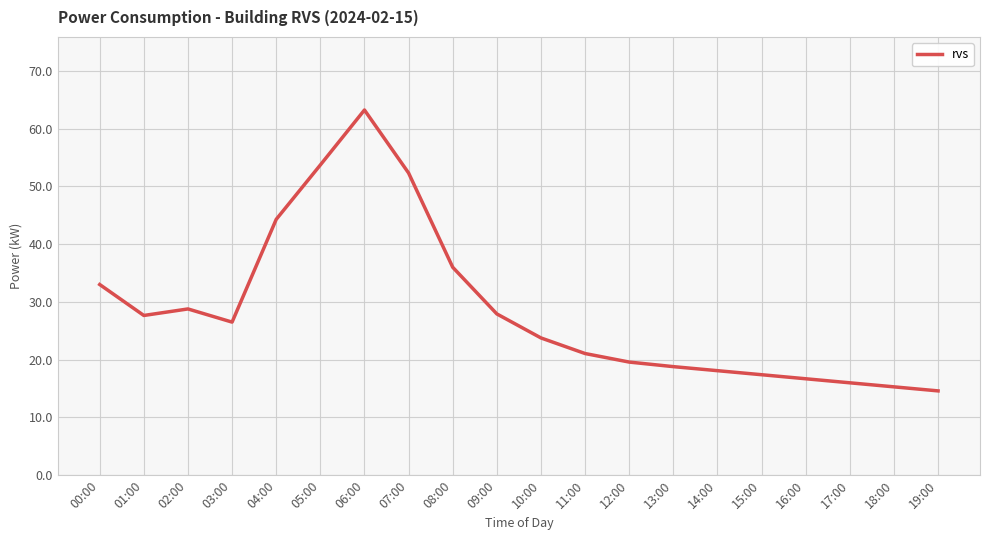

How many categories are shown in the chart?

20